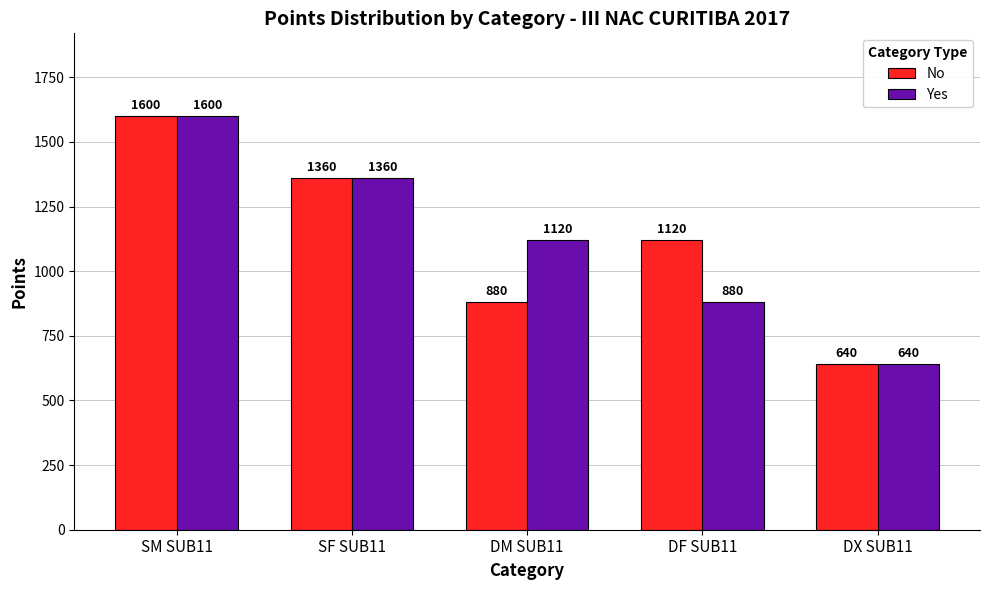

How many values in the Yes series are below 1120?

2